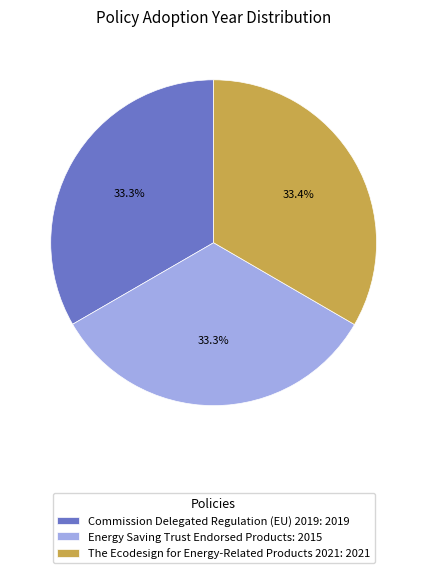

Approximately how many times larger is the value at The Ecodesign for Energy-Related Products 2021 compared to Commission Delegated Regulation (EU) 2019?

1.0